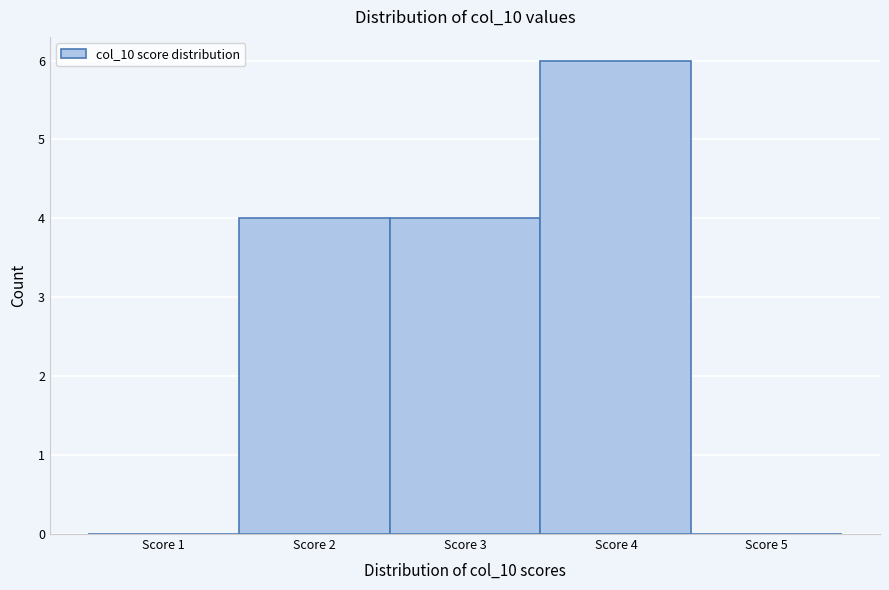

Reading left to right, transcribe this chart: for each bar, give the range it covers on the x-axis and its height. The values are not printed on the chart, so give them approximately, as read against the axis.

0.5 to 1.5: 0
1.5 to 2.5: 4
2.5 to 3.5: 4
3.5 to 4.5: 6
4.5 to 5.5: 0